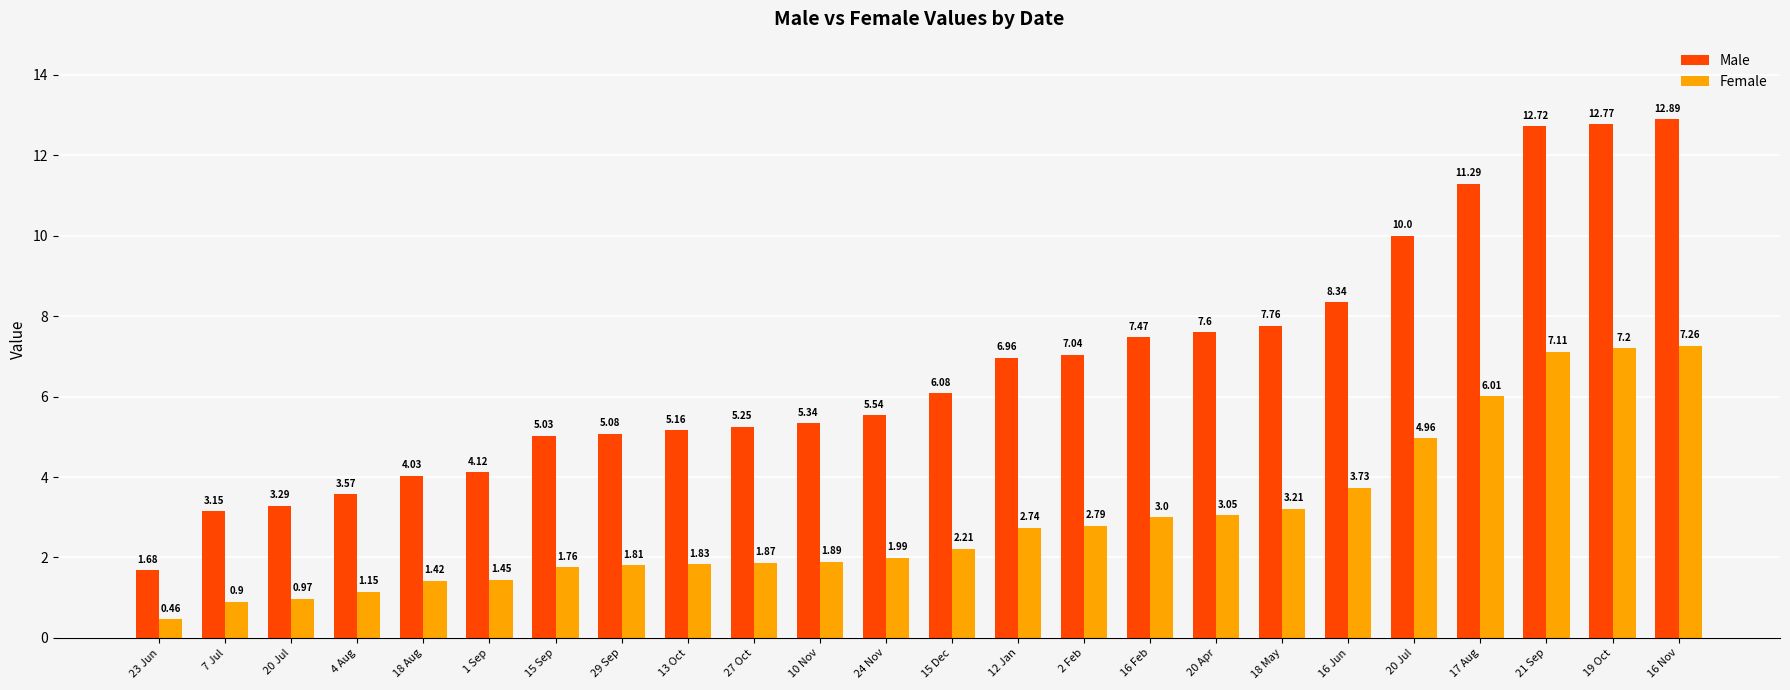

The Male series shows 4.0 at 18 Aug. True or false?

True